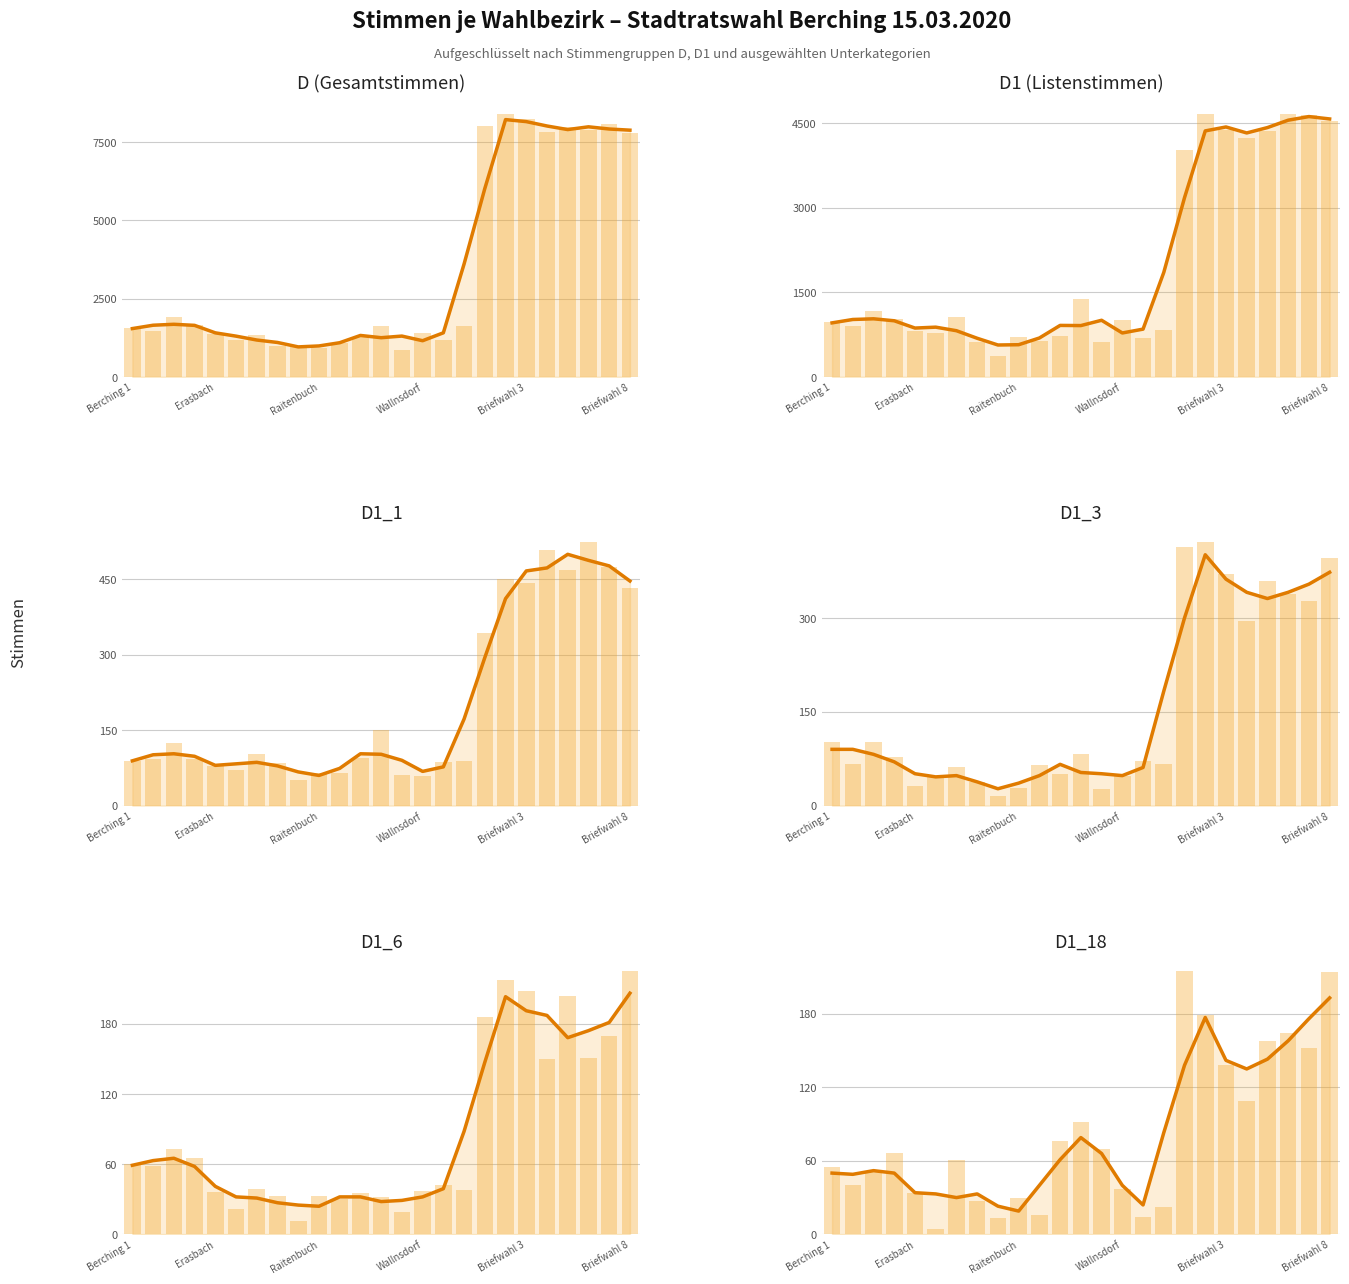

What position from the right is Briefwahl 8?

1